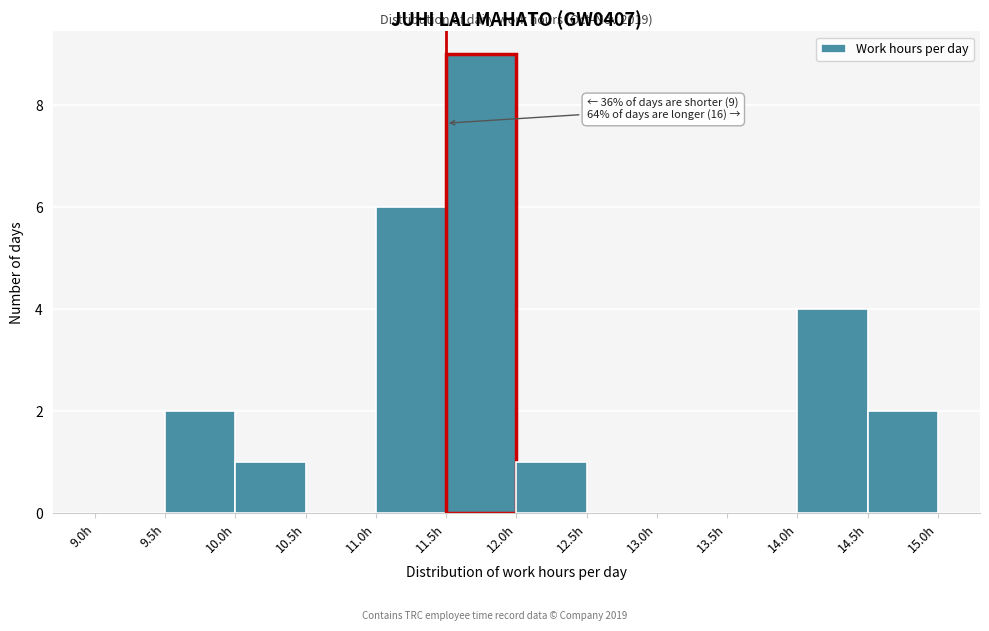

Over which range of the x-axis is the bar tallest?

11.5 to 12.0